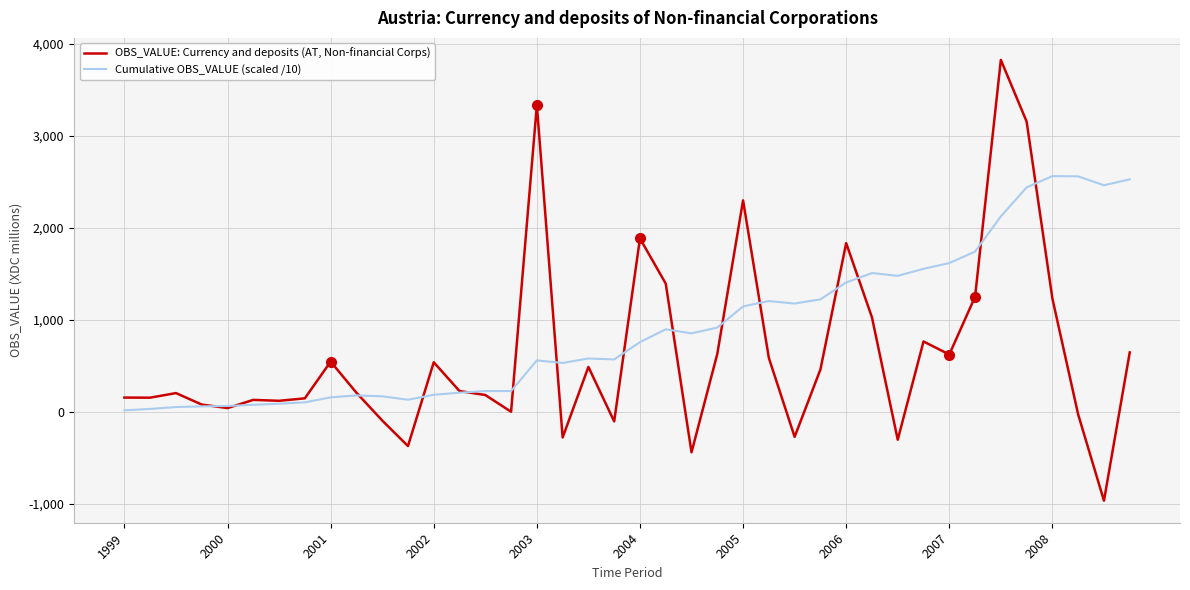

What is the sum of all OBS_VALUE: Currency and deposits (AT, Non-financial Corps) values?

25270.0